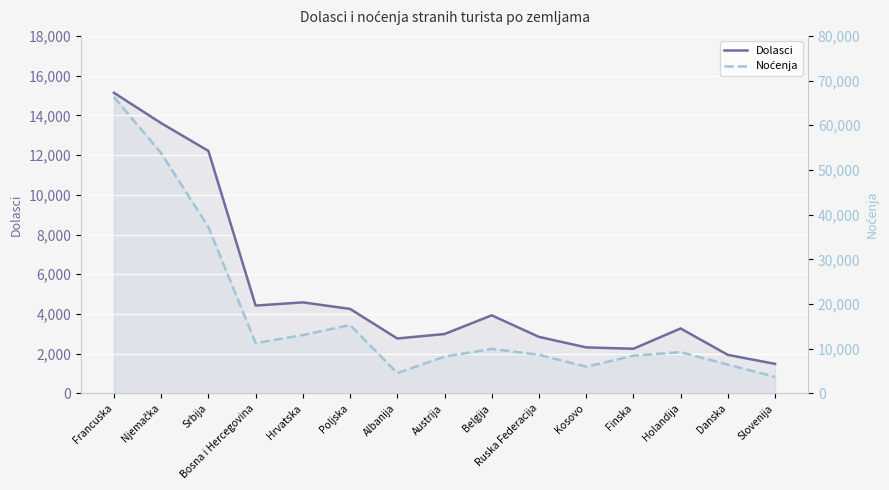

True or false: Dolasci and Noćenja cross at least once.

False